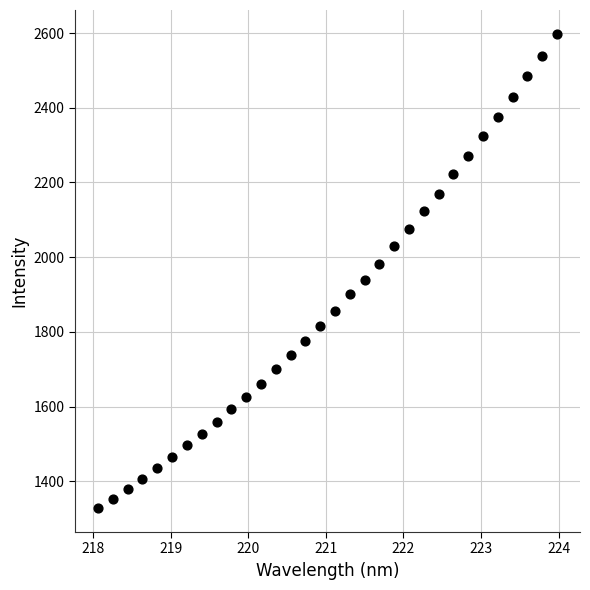

What is the range of Y values (max minus min)?

1270.9